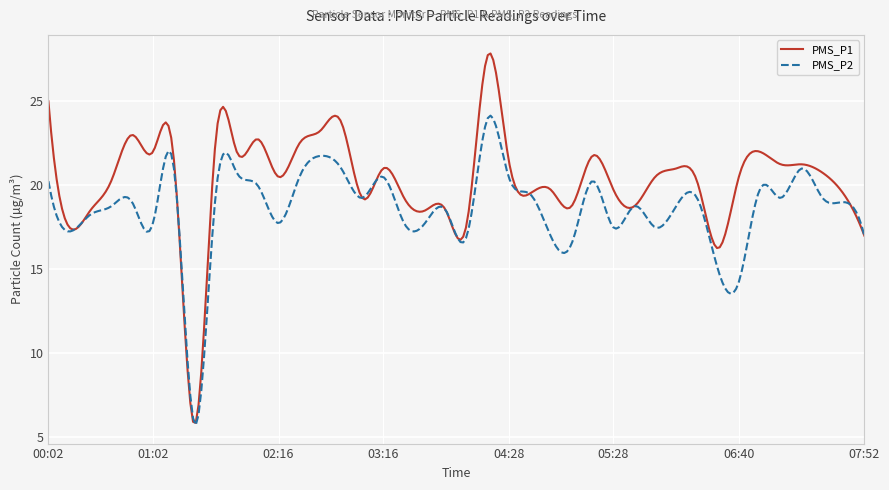

True or false: PMS_P2 and PMS_P1 cross at least once.

True